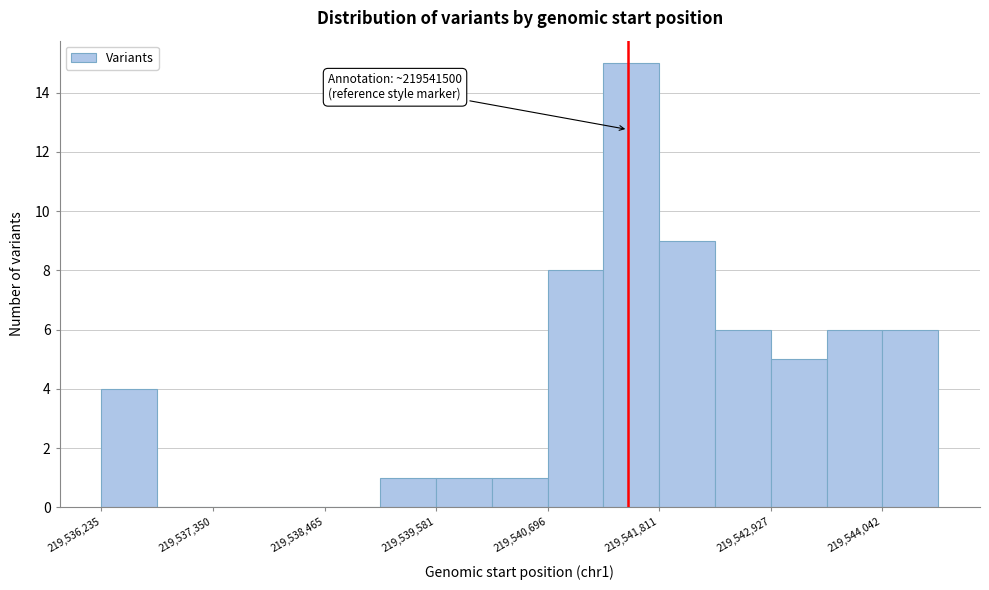

Around what value on the x-axis is the tallest bar? Give the approximate position of its centre, as read against the axis.

219541600